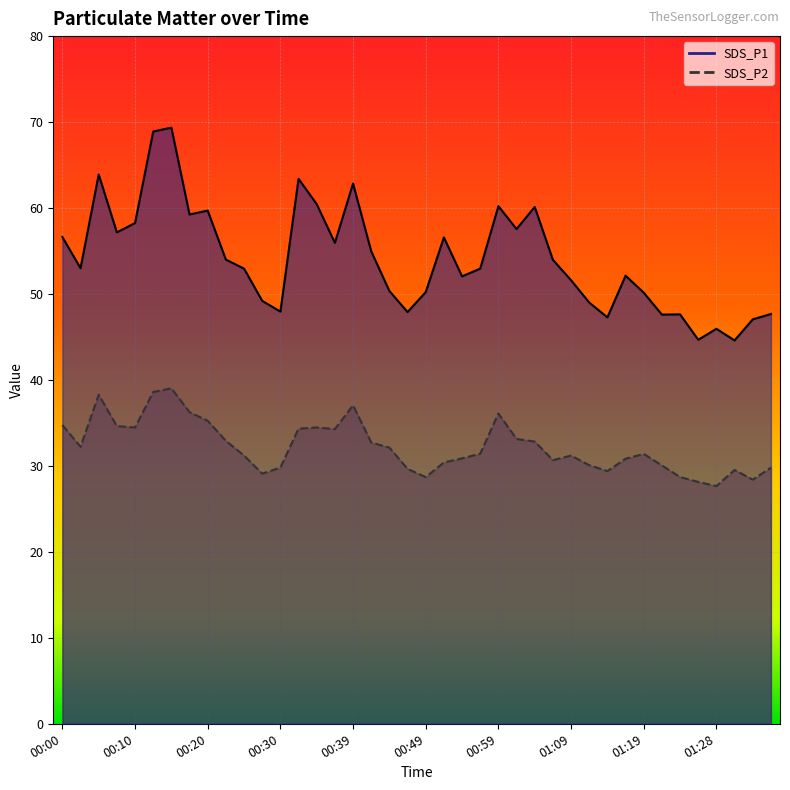

Reading left to right, list all the values displayed in this chart.

SDS_P1: 00:00=56.6	00:03=53.0	00:05=63.9	00:08=57.2	00:10=58.2	00:13=68.9	00:15=69.3	00:18=59.2	00:20=59.7	00:22=54.0	00:25=53.0	00:27=49.2	00:30=48.0	00:32=63.4	00:35=60.5	00:37=56.0	00:39=62.9	00:42=55.0	00:44=50.4	00:47=47.9	00:49=50.2	00:52=56.6	00:54=52.0	00:56=53.0	00:59=60.2	01:01=57.5	01:04=60.1	01:06=54.0	01:09=51.6	01:11=49.0	01:14=47.3	01:16=52.1	01:19=50.1	01:21=47.6	01:23=47.6	01:26=44.7	01:28=46.0	01:31=44.6	01:34=47.0	01:36=47.7
SDS_P2: 00:00=34.8	00:03=32.2	00:05=38.3	00:08=34.6	00:10=34.5	00:13=38.6	00:15=39.0	00:18=36.2	00:20=35.2	00:22=32.9	00:25=31.2	00:27=29.1	00:30=29.8	00:32=34.3	00:35=34.5	00:37=34.3	00:39=37.0	00:42=32.7	00:44=32.1	00:47=29.6	00:49=28.7	00:52=30.4	00:54=30.9	00:56=31.4	00:59=36.1	01:01=33.1	01:04=32.8	01:06=30.7	01:09=31.2	01:11=30.1	01:14=29.4	01:16=30.8	01:19=31.4	01:21=30.1	01:23=28.7	01:26=28.1	01:28=27.6	01:31=29.5	01:34=28.4	01:36=29.8